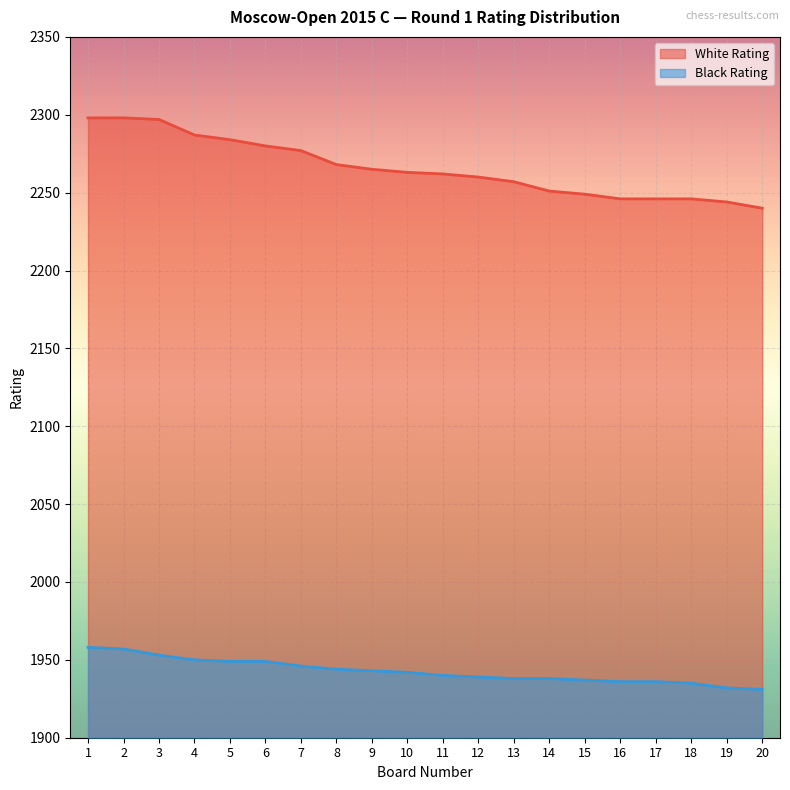

List the labels in order of White Rating value, smallest first.

20, 19, 16, 17, 18, 15, 14, 13, 12, 11, 10, 9, 8, 7, 6, 5, 4, 3, 1, 2